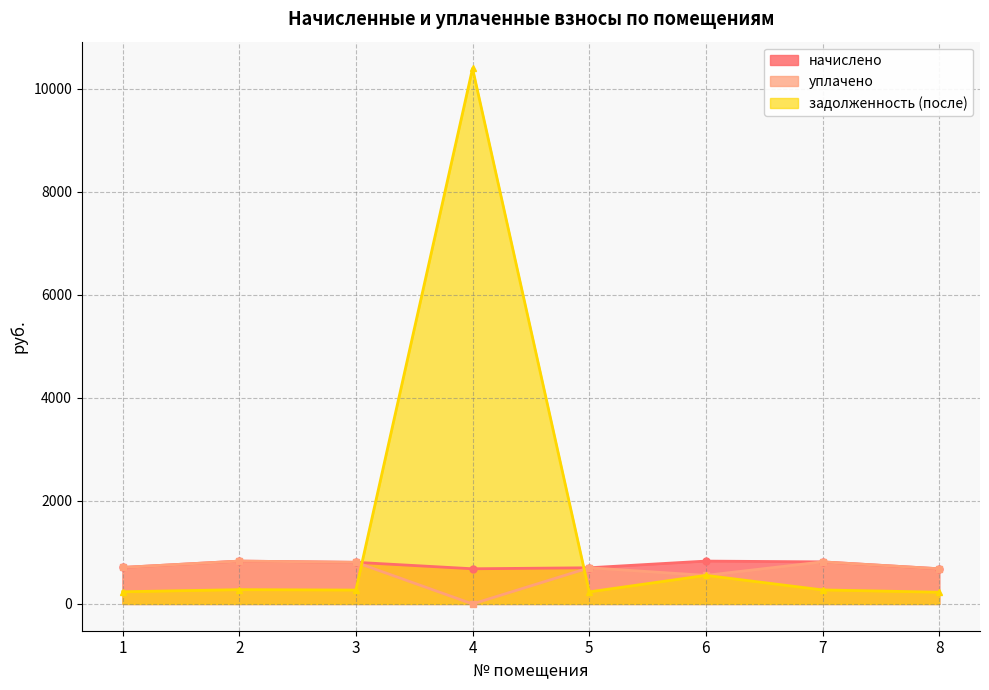

List the series in order of their peak value, highest first.

задолженность (после), начислено, уплачено